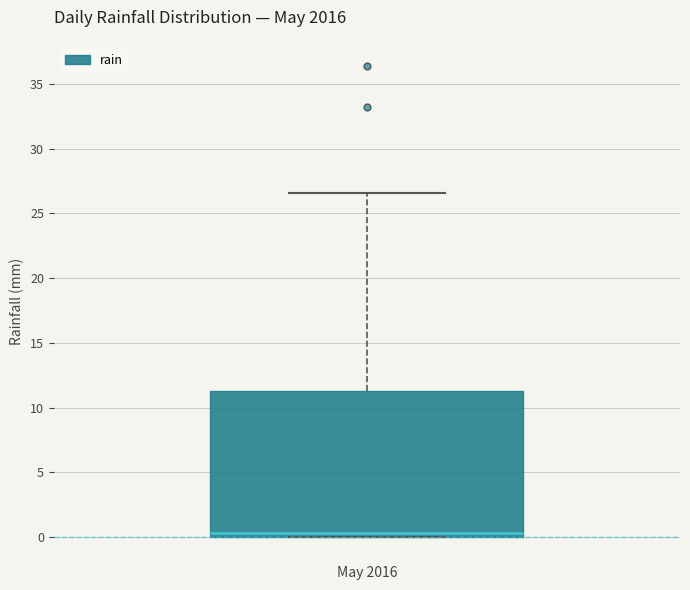

Where does the upper whisker of the box end on the y-axis? The values are not printed on the chart, so give them approximately, as read against the axis.

26.5